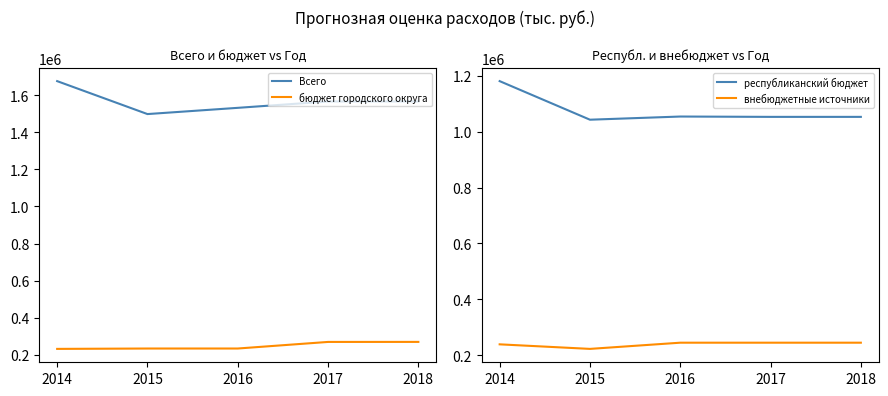

Is it true that Всего equals 1532197.5 at 2016?

True